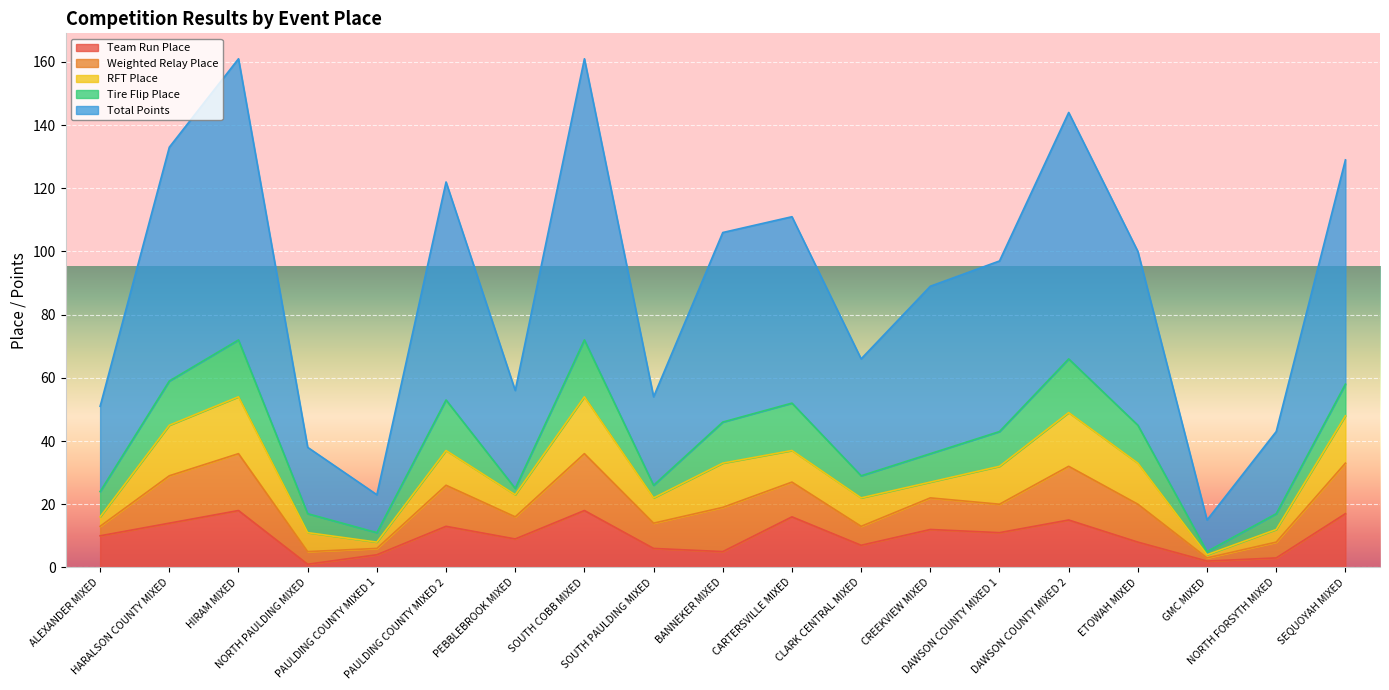

What is the value of the Total Points point at the 15th from the left?

78